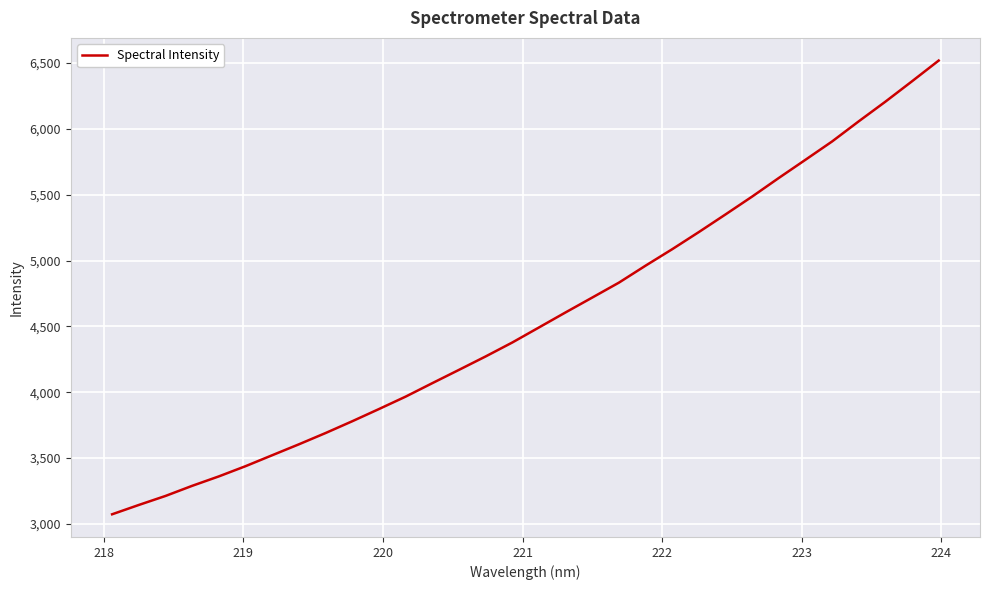

What is the difference between the maximum and minimum values?

3445.7